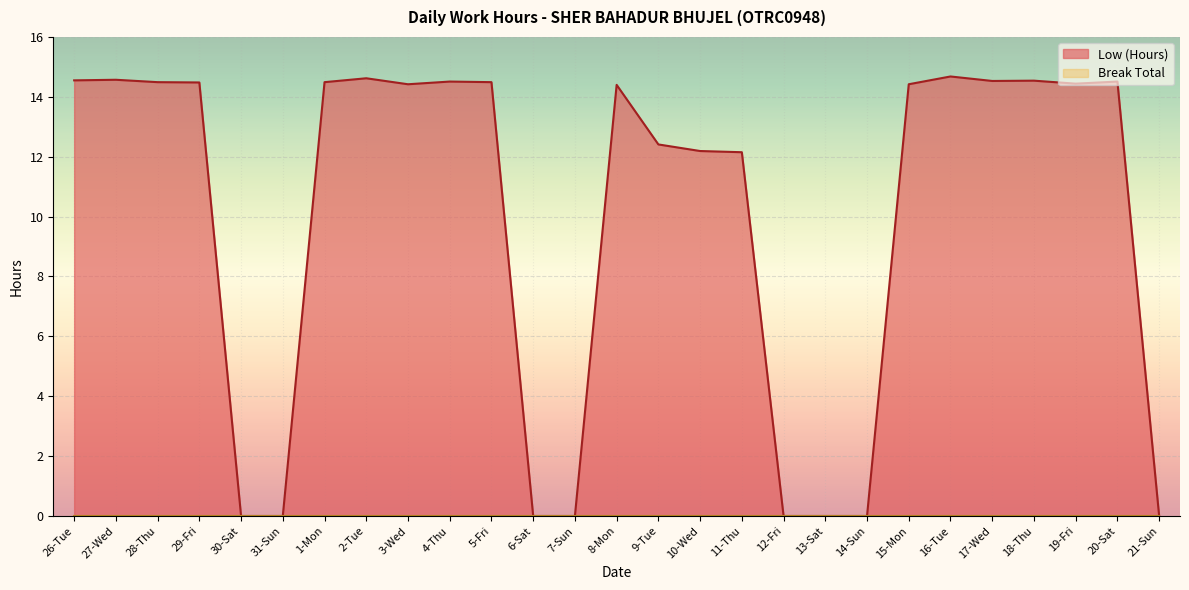

What is the label of the 18th point from the left?

12-Fri